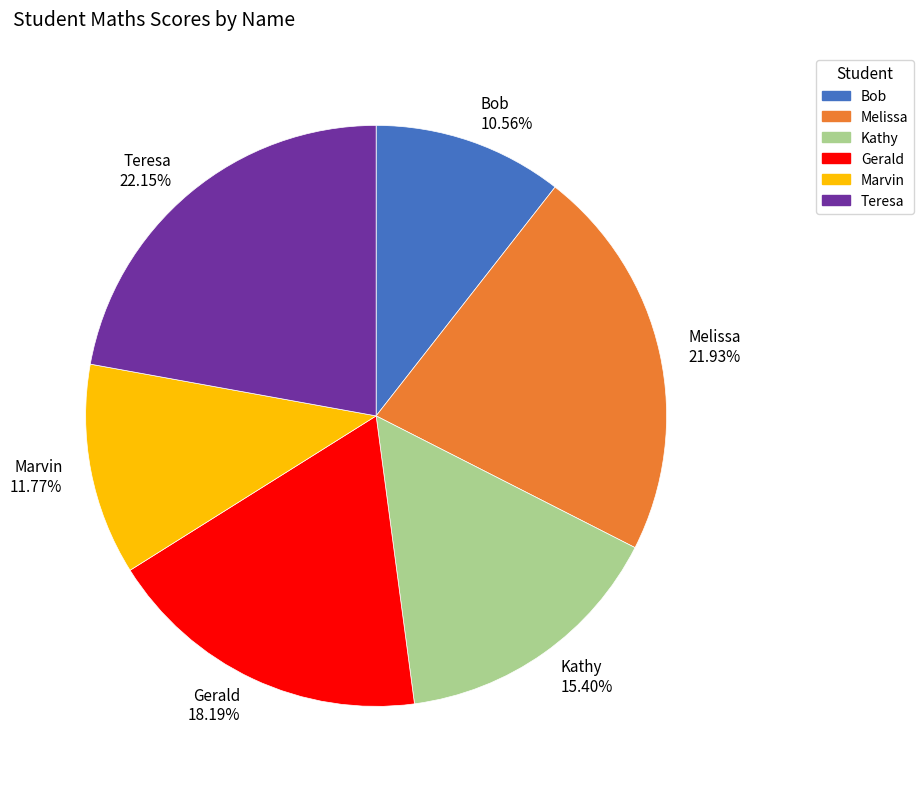

True or false: Bob accounts for 11% of the total.

True